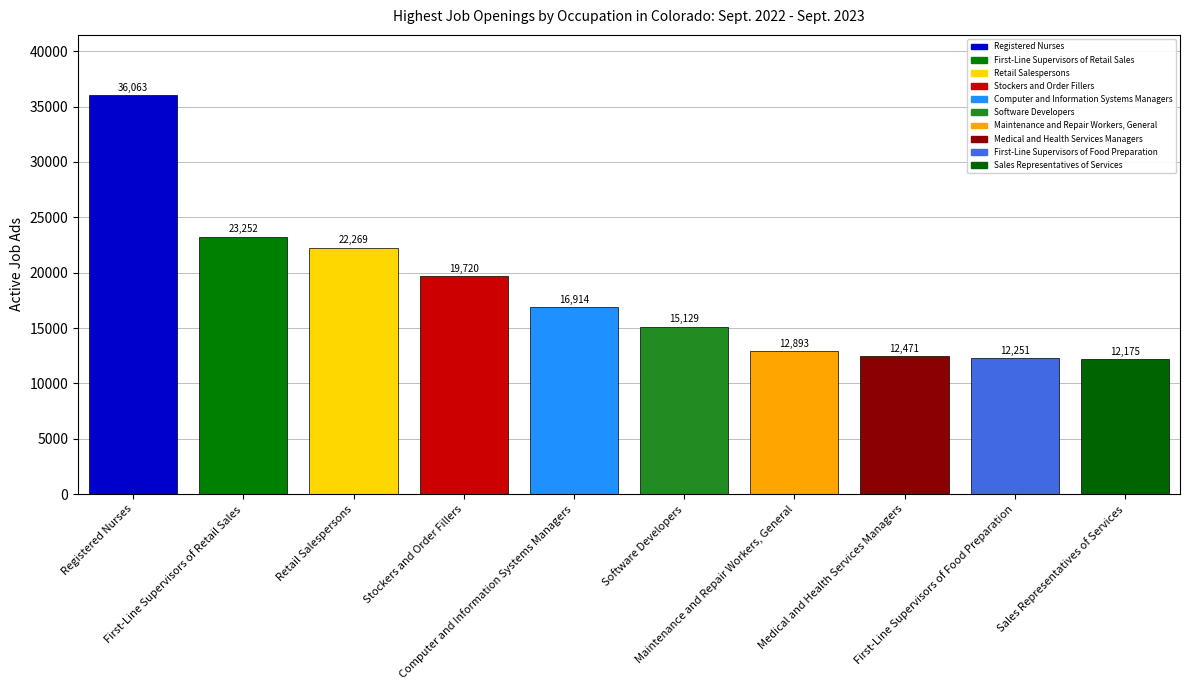

Rank the categories by value from highest to lowest.

Registered Nurses, First-Line Supervisors of Retail Sales, Retail Salespersons, Stockers and Order Fillers, Computer and Information Systems Managers, Software Developers, Maintenance and Repair Workers, General, Medical and Health Services Managers, First-Line Supervisors of Food Preparation, Sales Representatives of Services